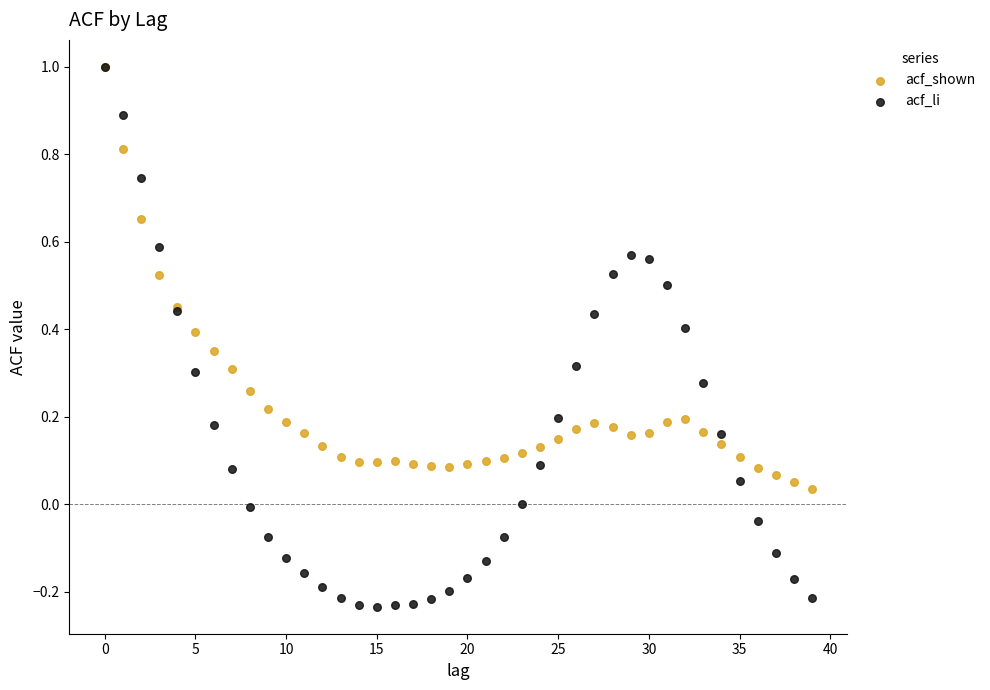

Which series has the widest spread of Y values?

acf_li